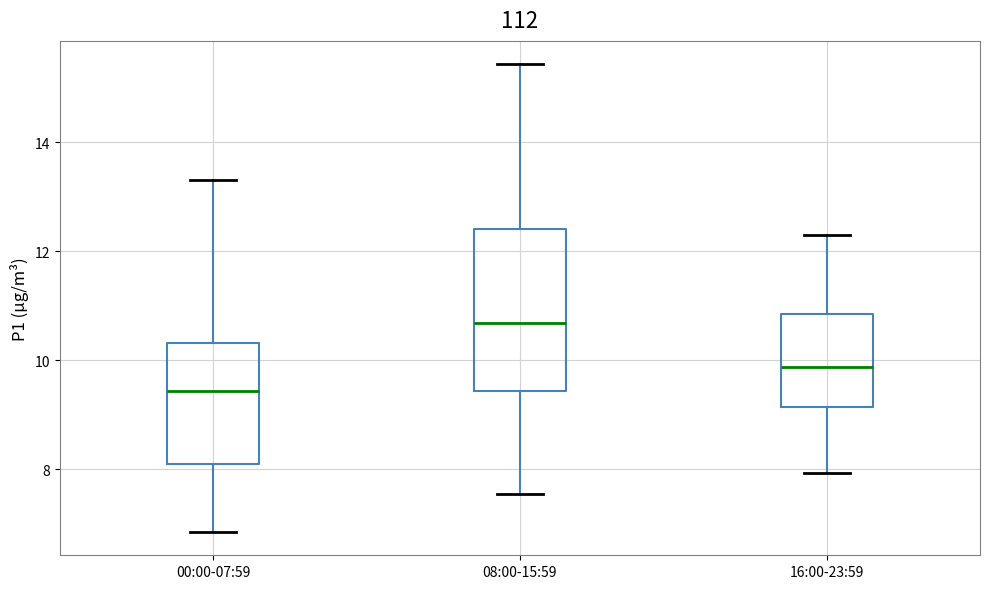

Which box is the tallest, from its lower edge to its upper edge?

08:00-15:59